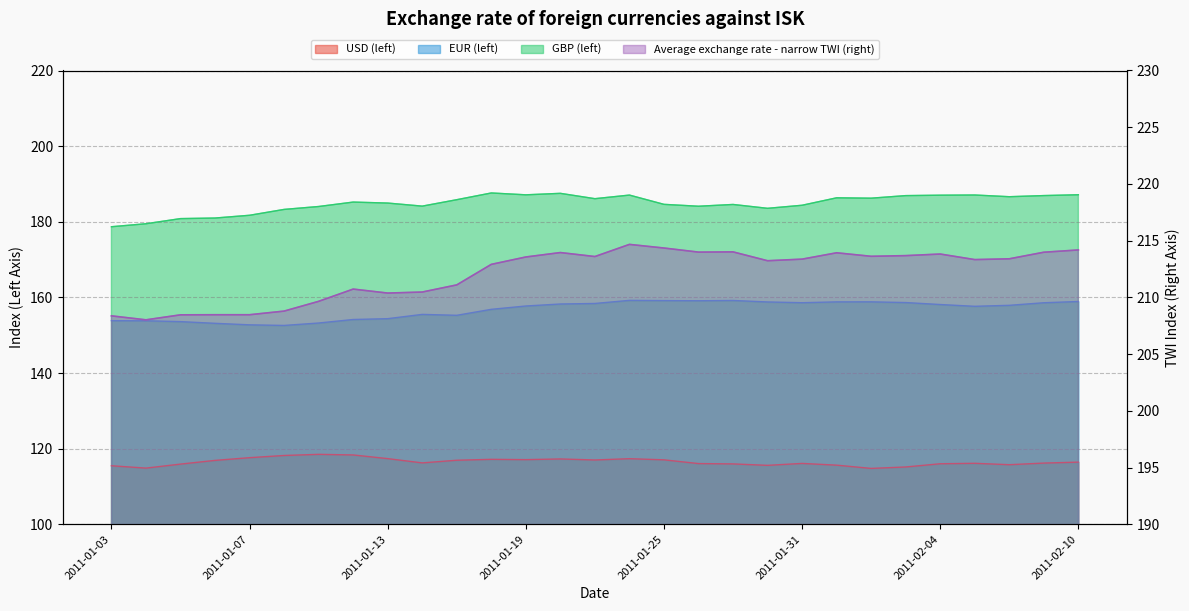

What is the difference between the USD values at 2011-01-04 and 2011-01-05?

1.1